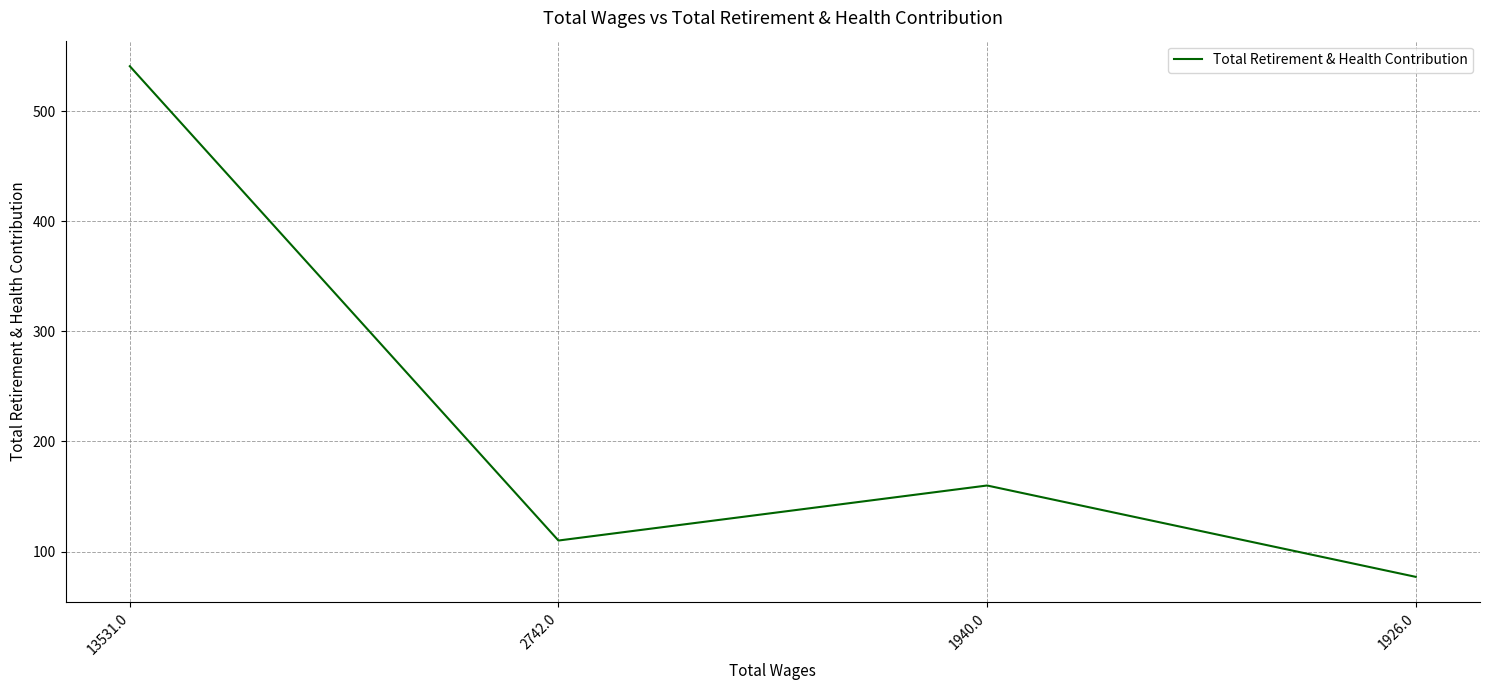

At which category does the chart reach its peak across all series?

13531.0